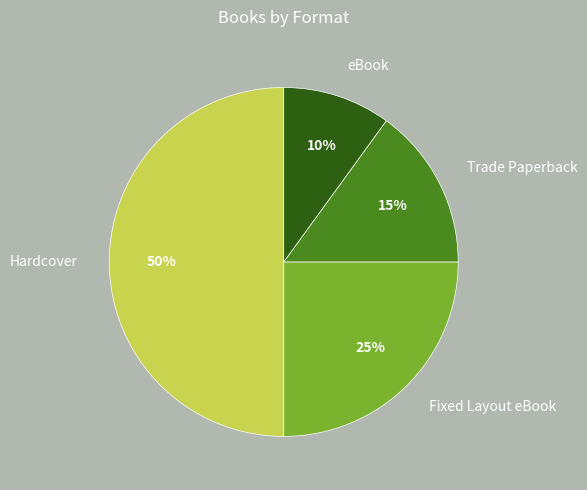

Rank the categories by value from highest to lowest.

Hardcover, Fixed Layout eBook, Trade Paperback, eBook